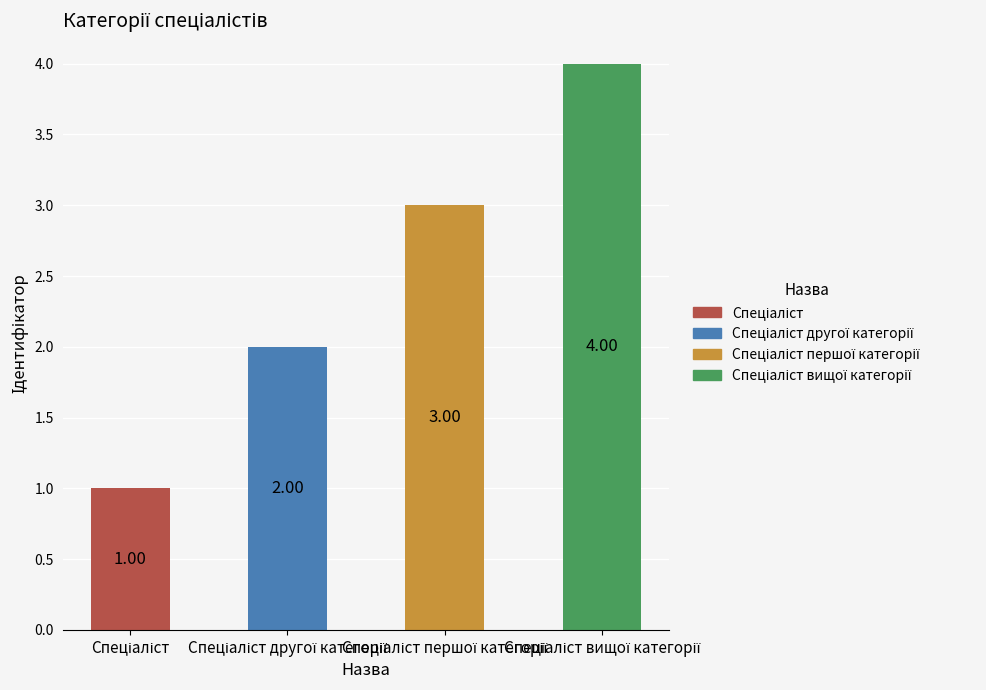

What is the sum of all values?

10